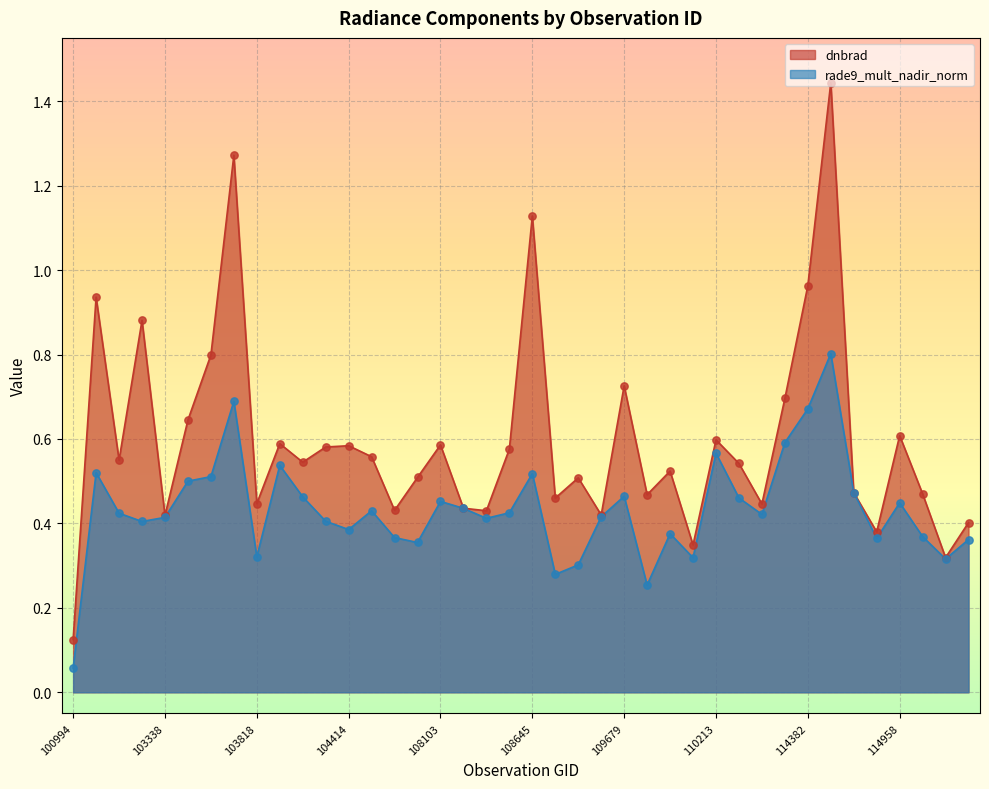

Which series reaches the minimum Y coordinate?

rade9_mult_nadir_norm